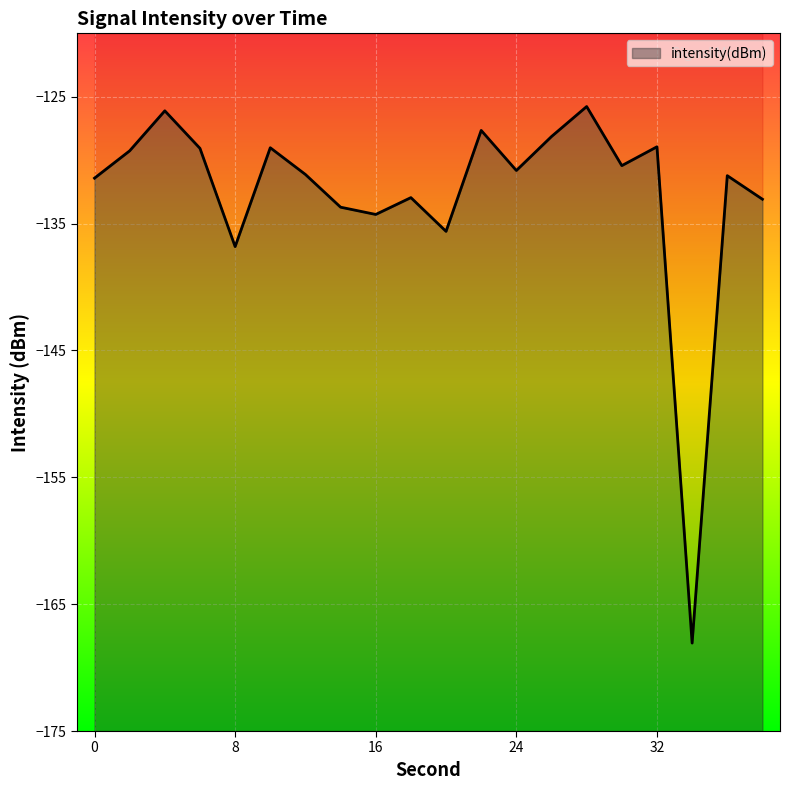

True or false: there are more than 0 points higher than both neighbors.

True